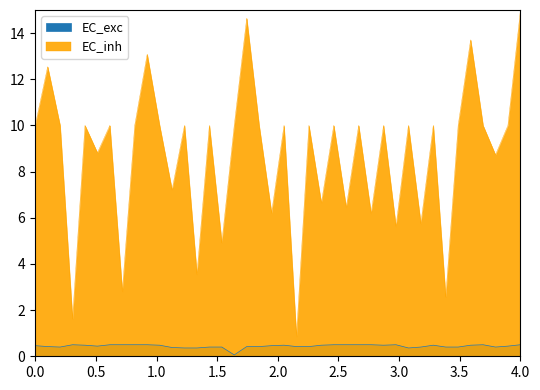

Is it true that the value at 6 is 0.5?

True